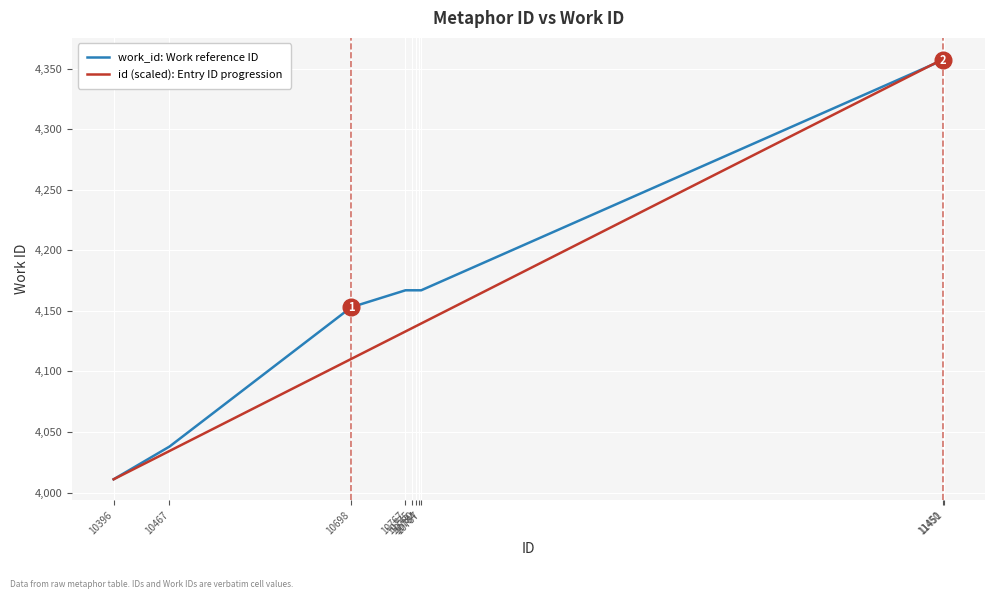

What is the sum of the id (scaled): Entry ID progression values at 10767 and 11450?

8490.7